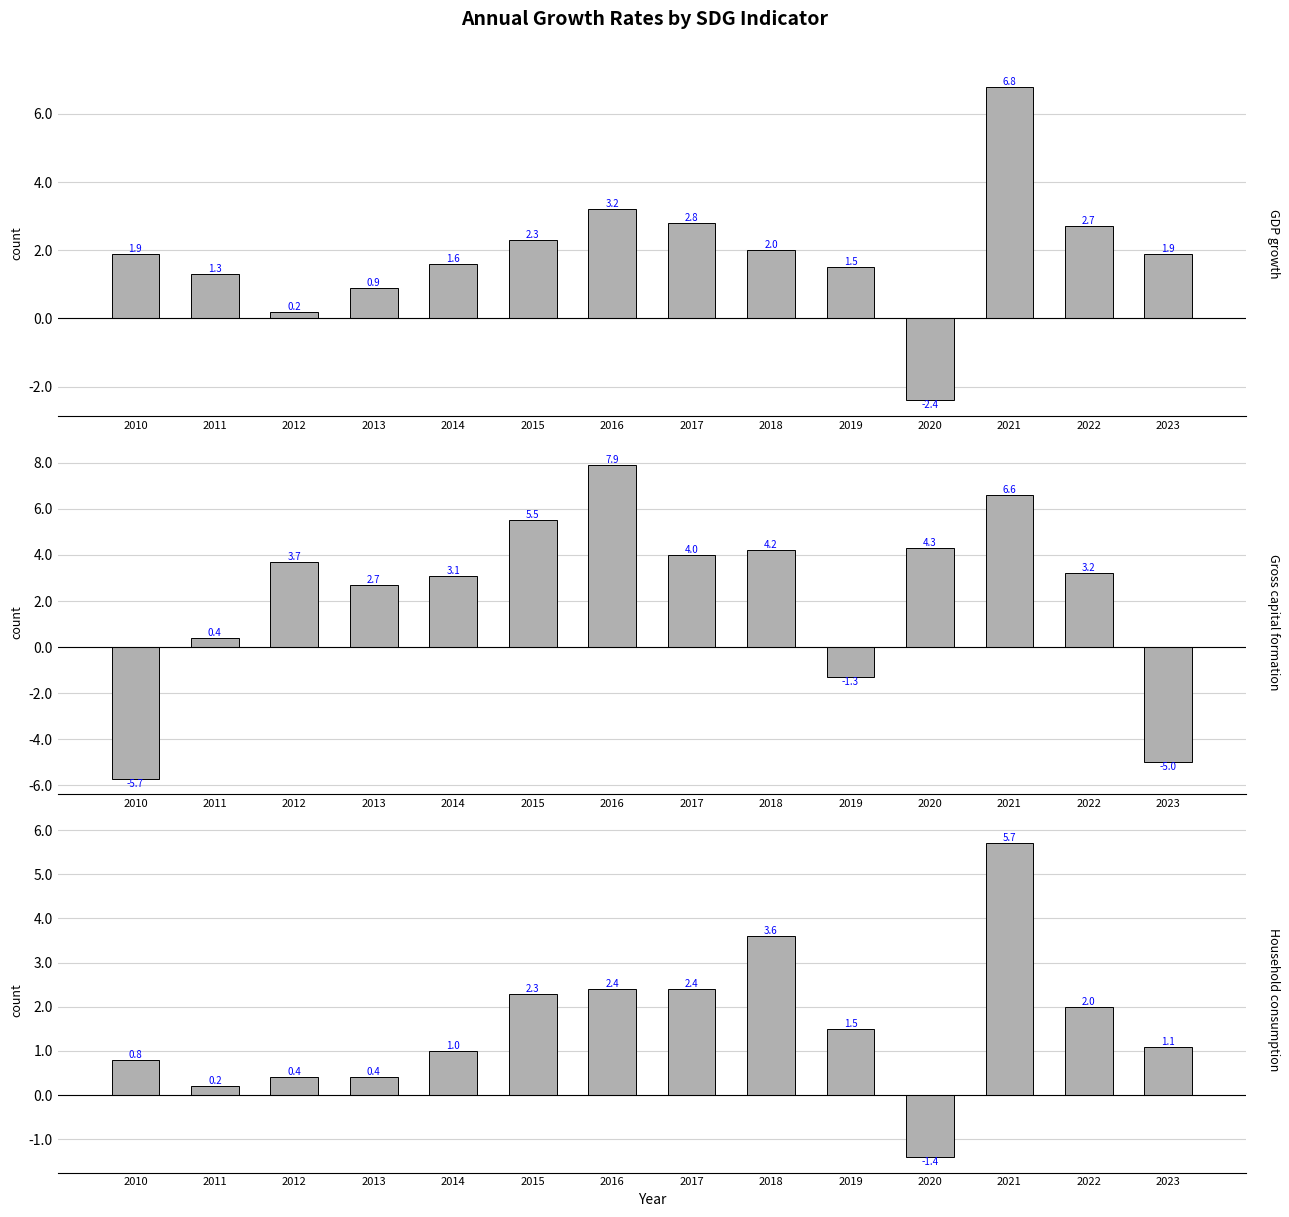

How many values in the Gross capital formation (annual pct. gr.) series exceed 3?

9